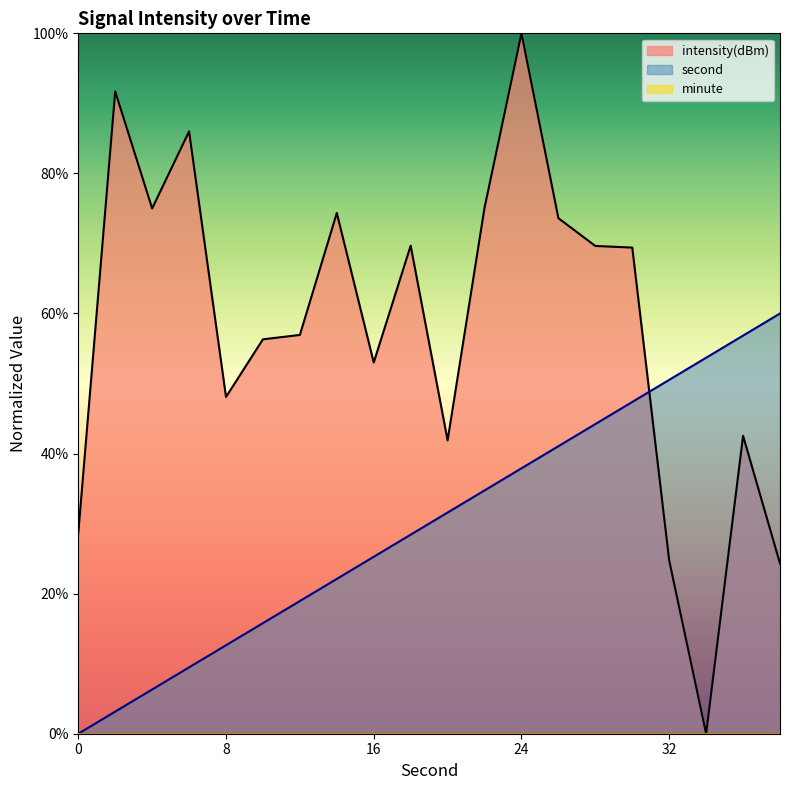

At which category is the sum across all series the highest?

24